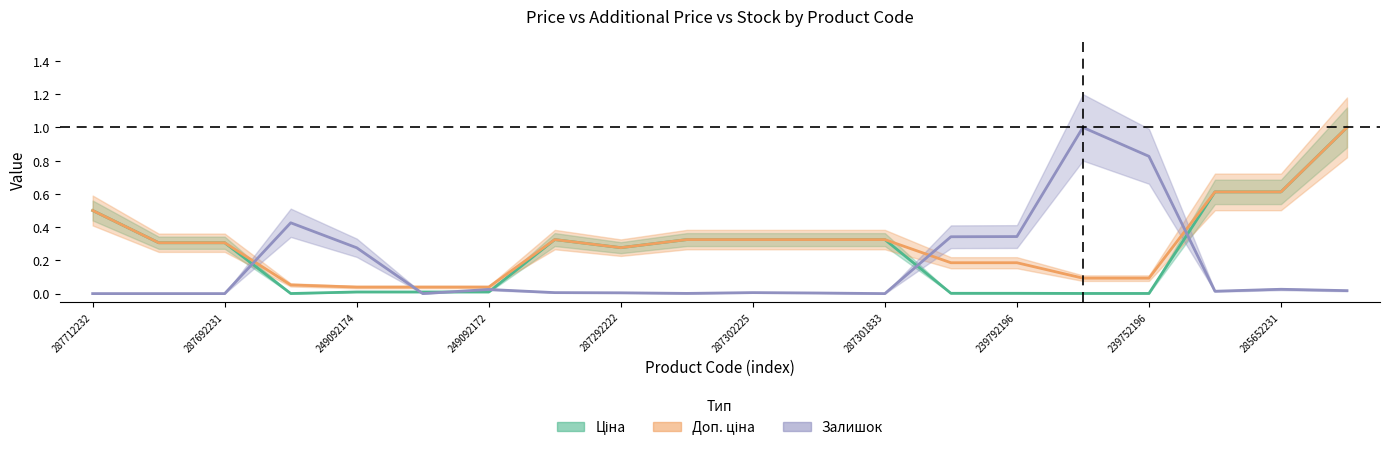

What is the difference between the Доп. ціна values at 287302225 and 285672232?

0.7